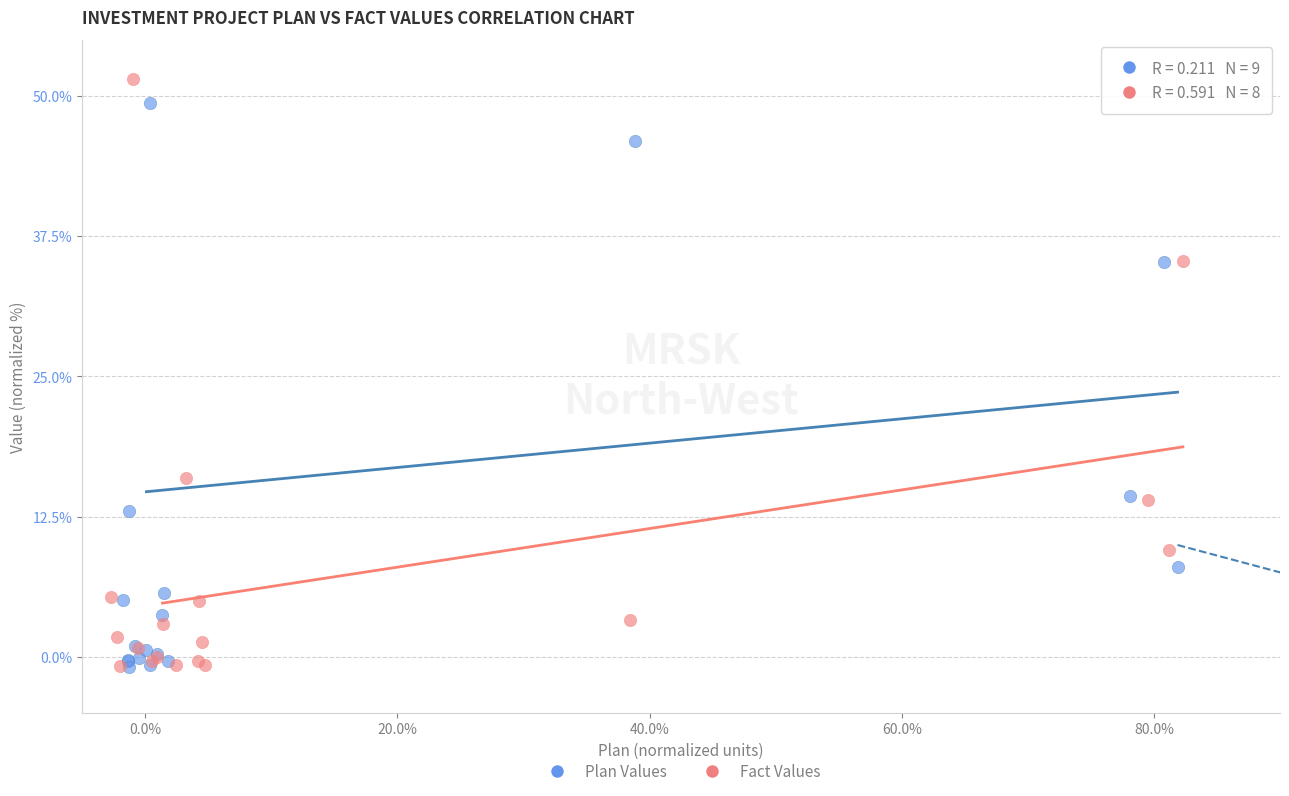

Which series has the widest spread of Y values?

Fact Values